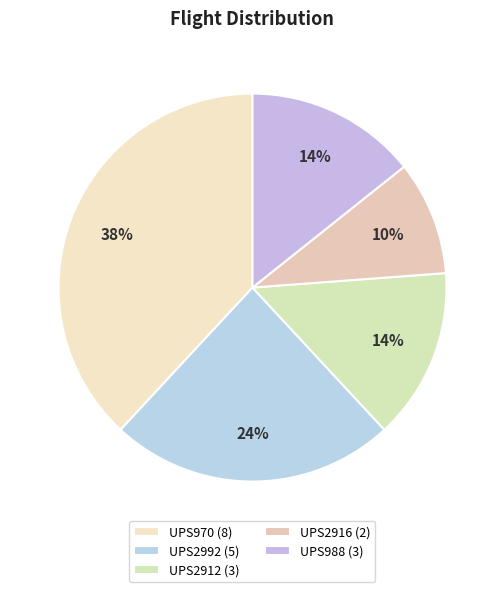

What percentage is the UPS988 slice, to the nearest percent?

14%